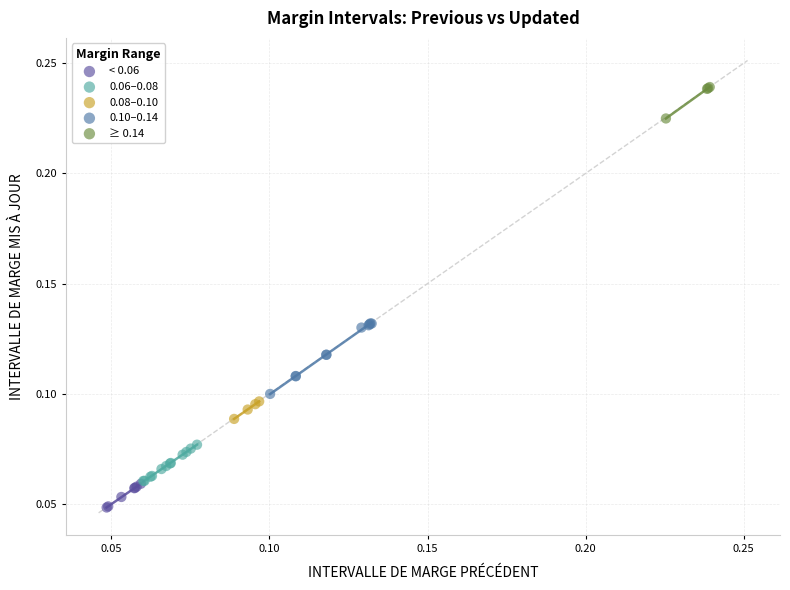

Which series reaches the minimum Y coordinate?

< 0.06